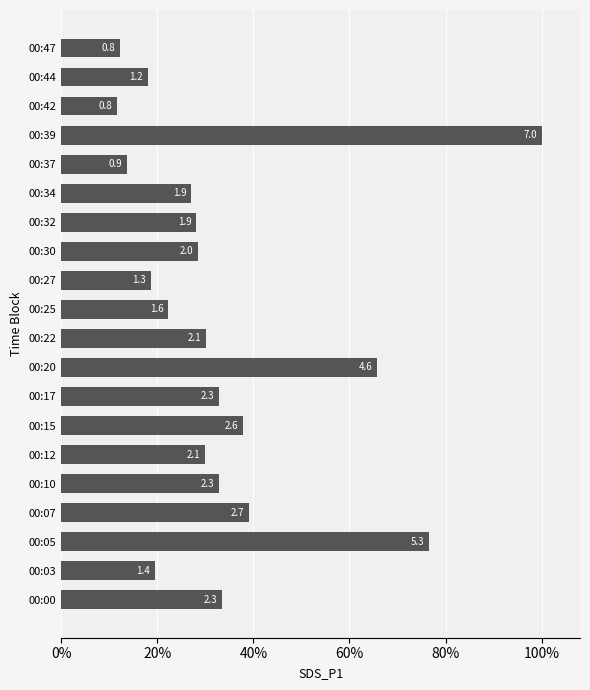

Are the bars horizontal?

Yes